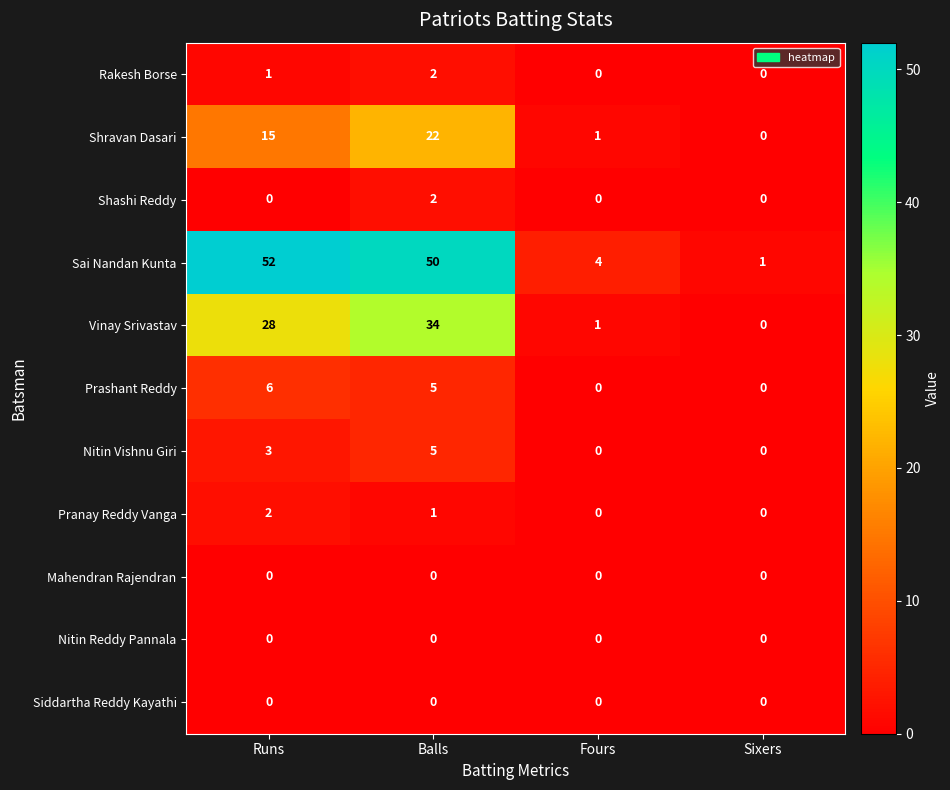

What is the greatest value displayed?

52